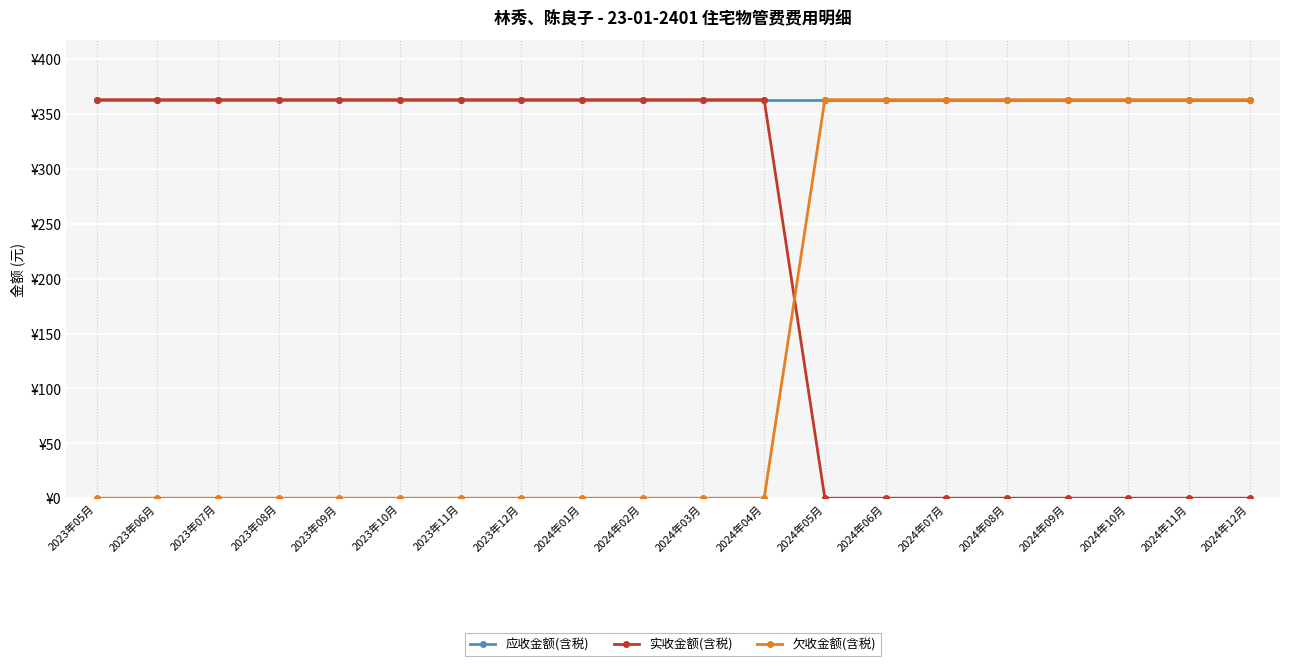

What are all the series names shown in the legend?

应收金额(含税), 实收金额(含税), 欠收金额(含税)